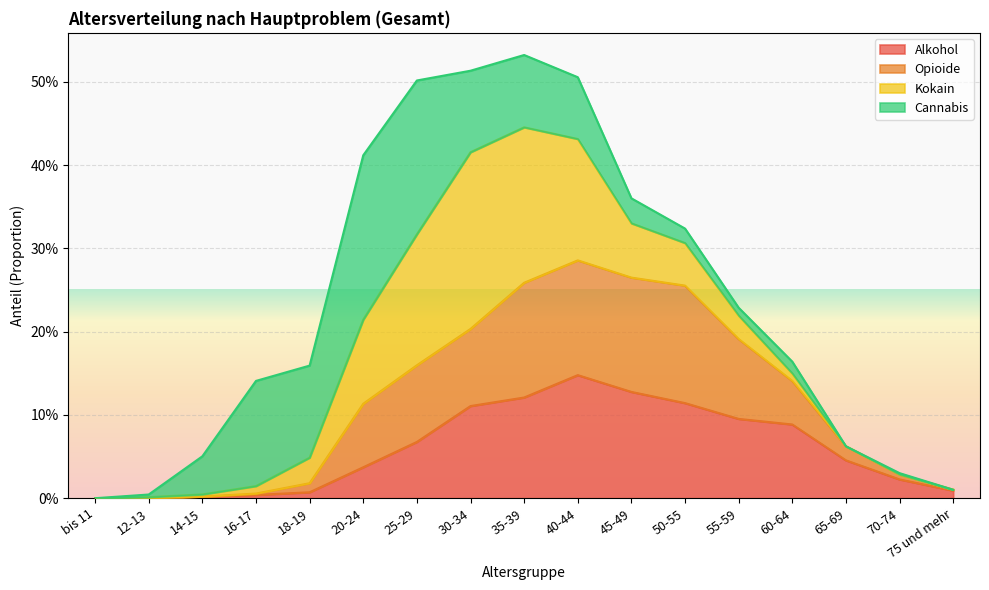

What is the spread (max minus min) of values at 35-39?

0.1